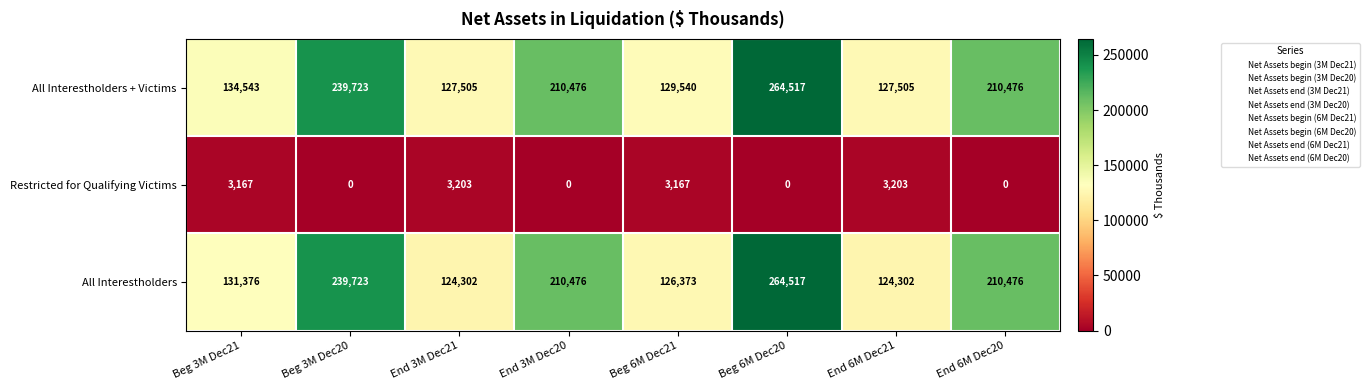

How many distinct data groups are displayed?

3